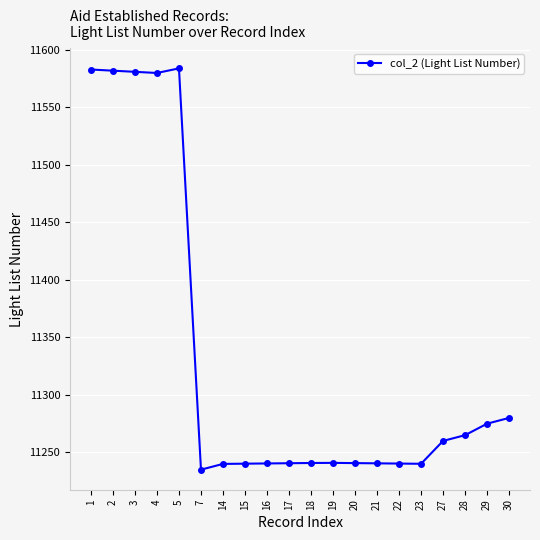

The value at 23 is 17463.8. True or false?

False